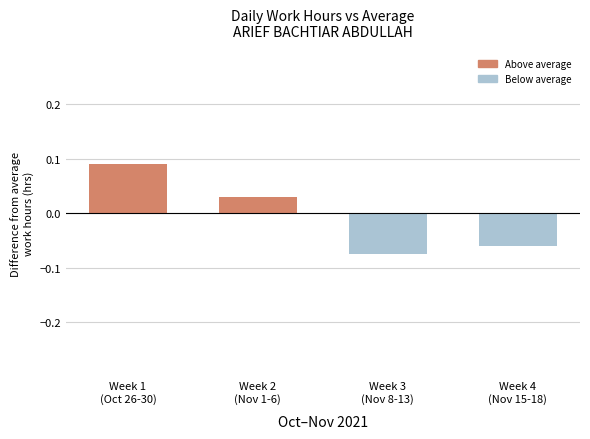

How many values are below 0?

2